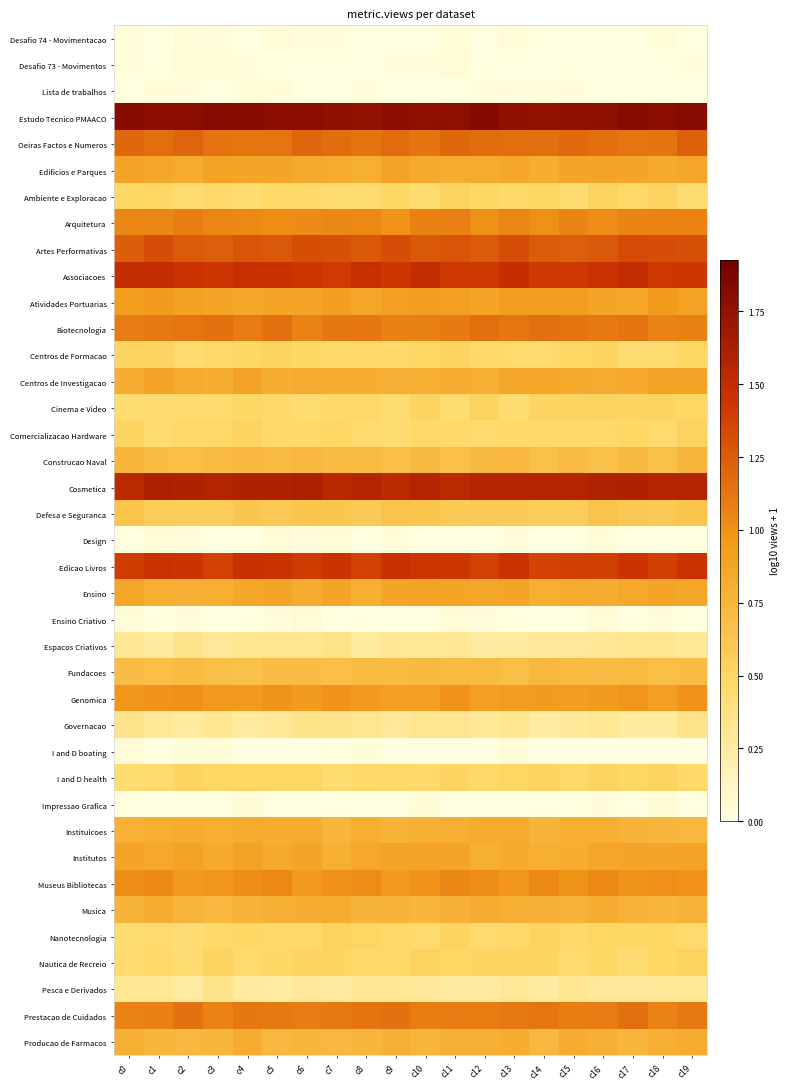

At which category is the sum across all series the highest?

c19